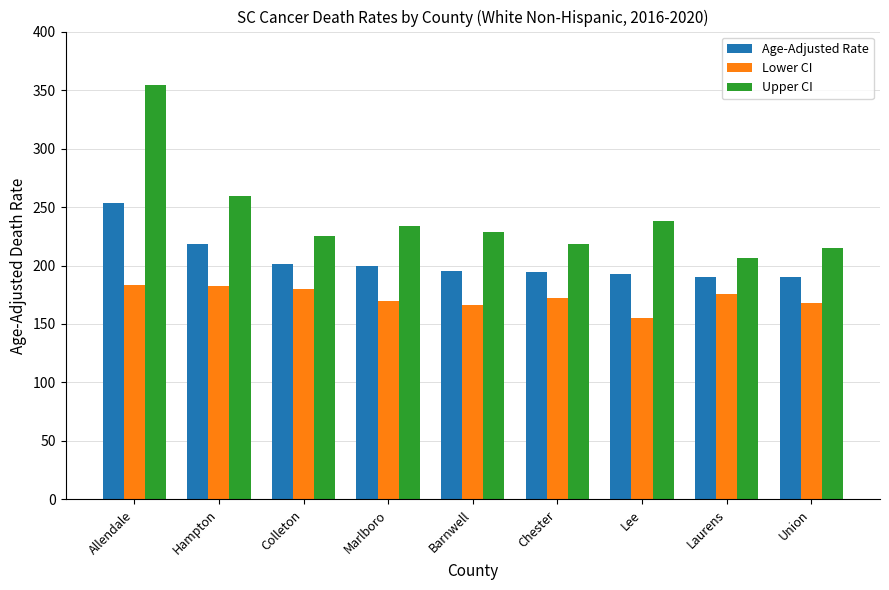

Rank the series at Lee from lowest to highest value.

Lower CI, Age-Adjusted Rate, Upper CI